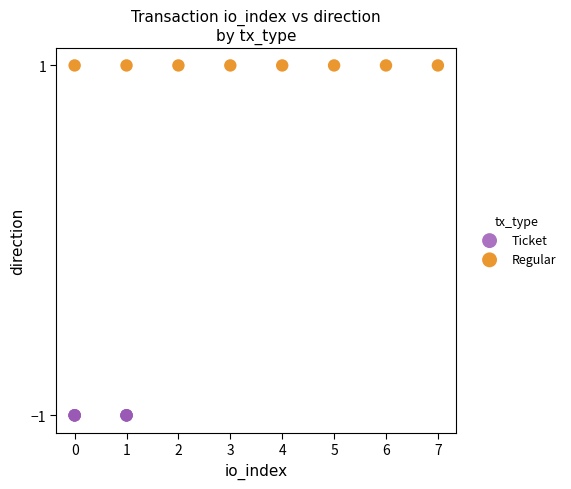

Which series contains the highest Y value?

Regular